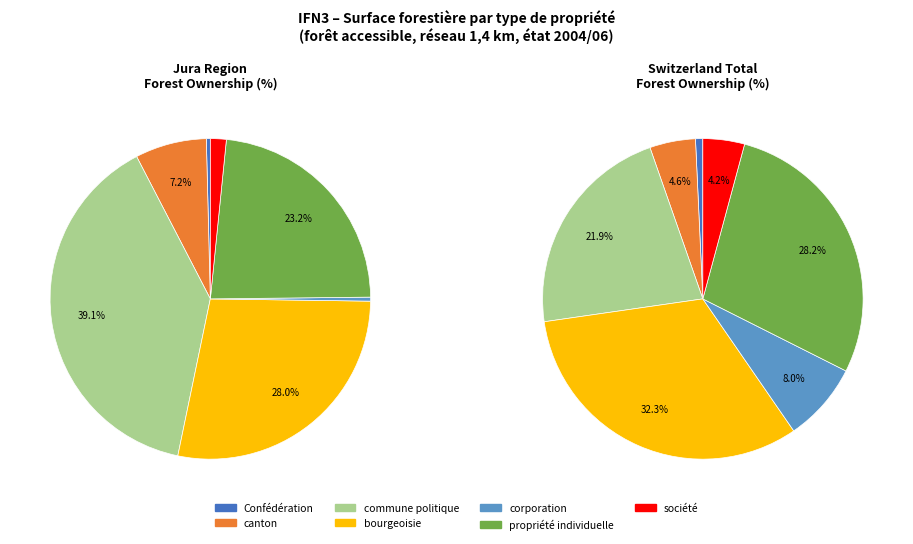

Which category has the smallest portion of the pie?

Confédération